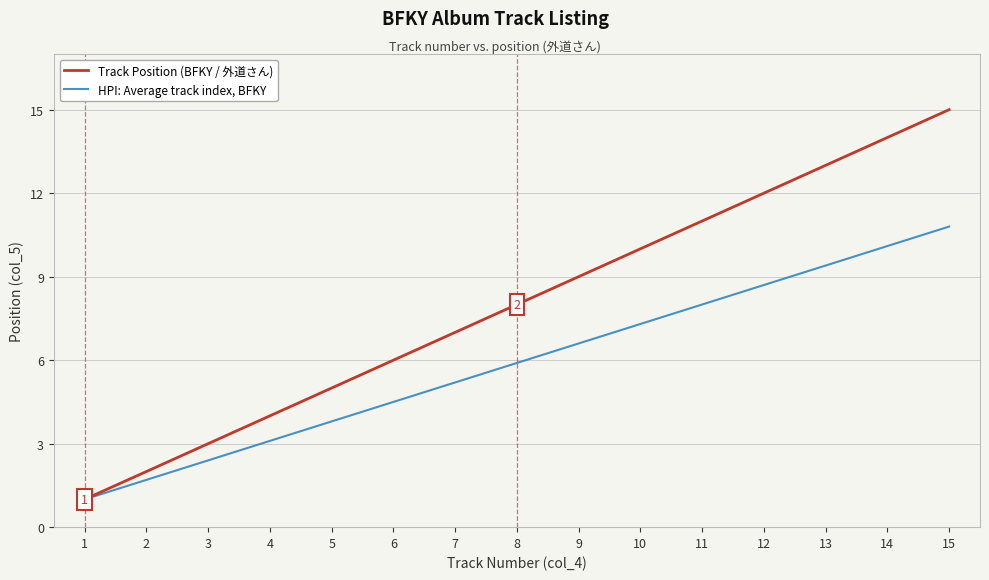

What is the total value across all series at 6?

10.5